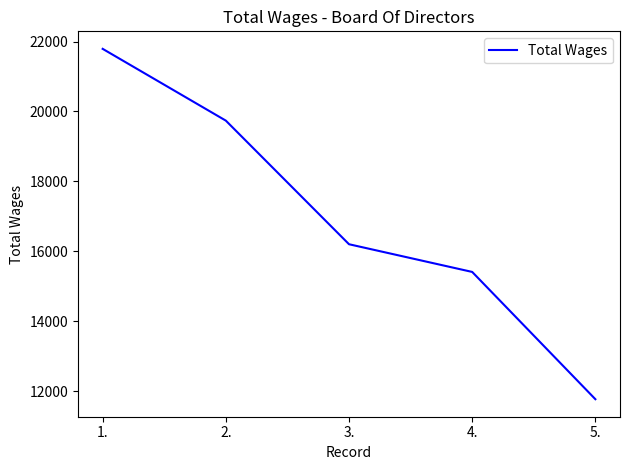

True or false: the data shows 6403 at 1..

False